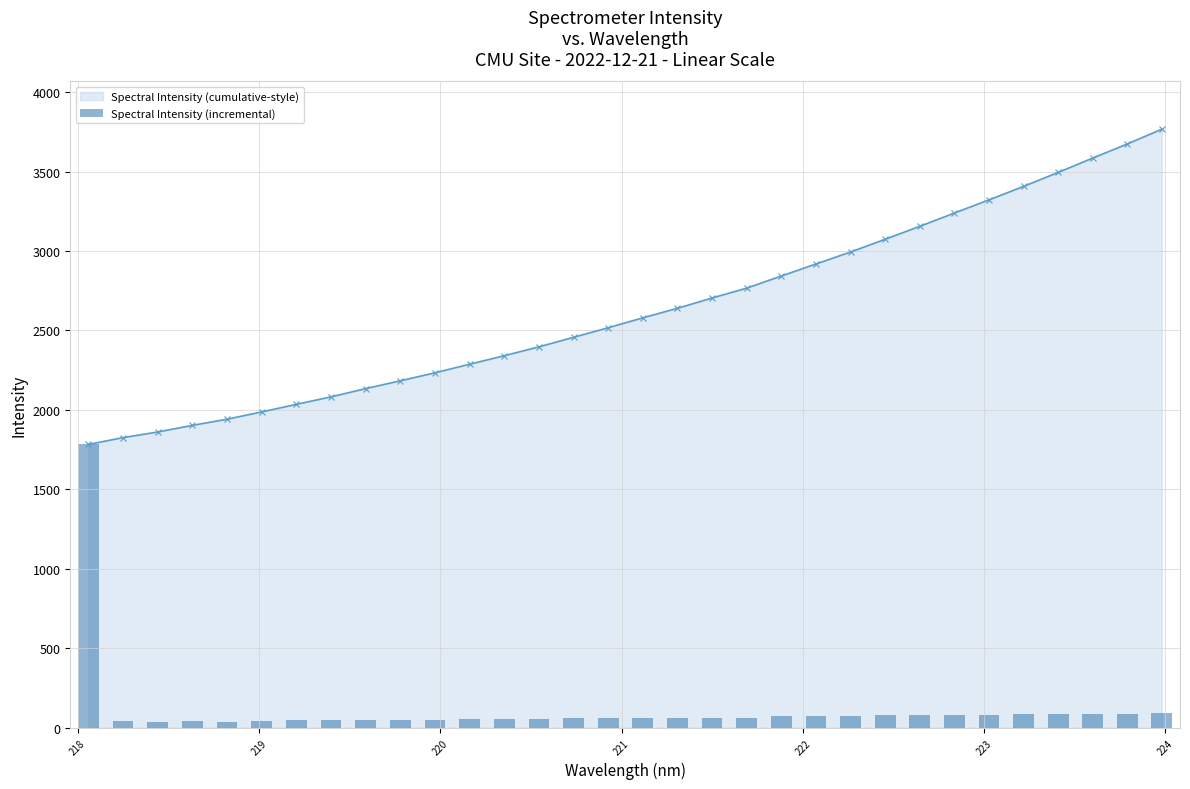

What is the value of the Spectral Intensity (cumulative-style) point at the 19th from the left?

2704.3